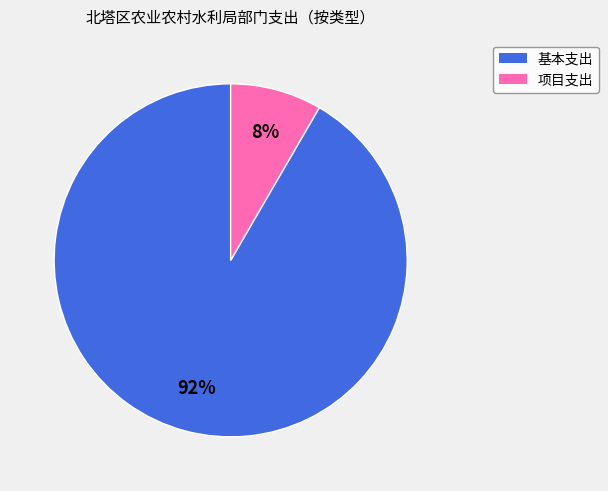

The 基本支出 slice represents 84% of the pie. True or false?

False